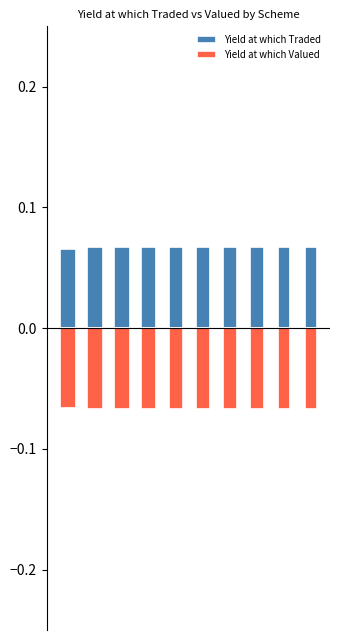

The Yield at which Valued series shows -0.1 at IDBI LIQUID FUND. True or false?

False